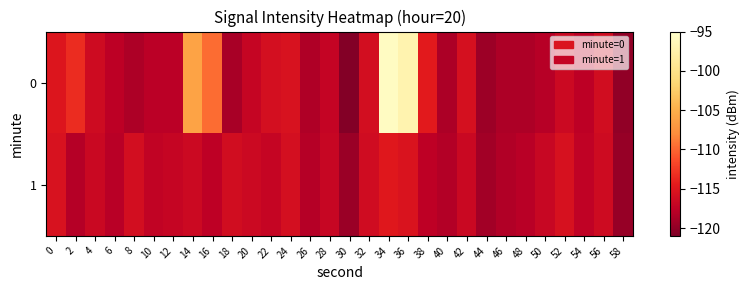

Between 6 and 52, which is larger?

52